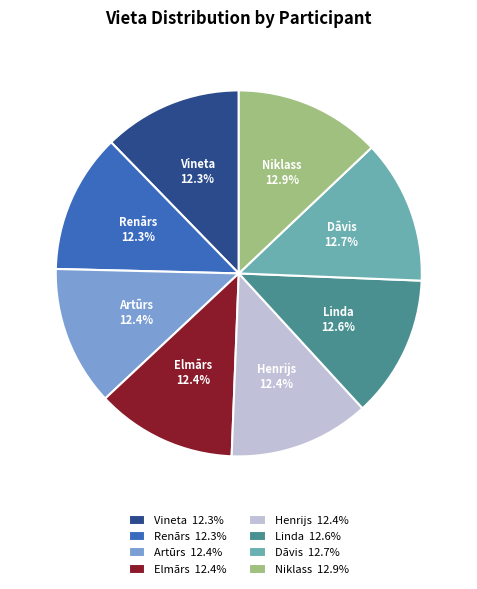

What is the ratio of the value at Niklass 12.9% to the value at Linda 12.6%?

1.0